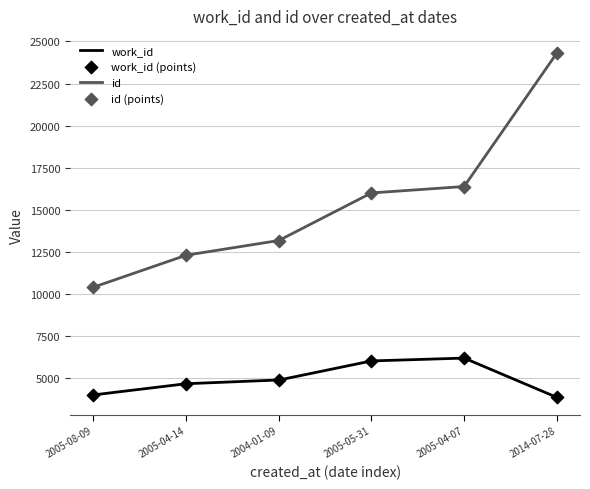

At how many categories does at least one series exceed 17443?

1